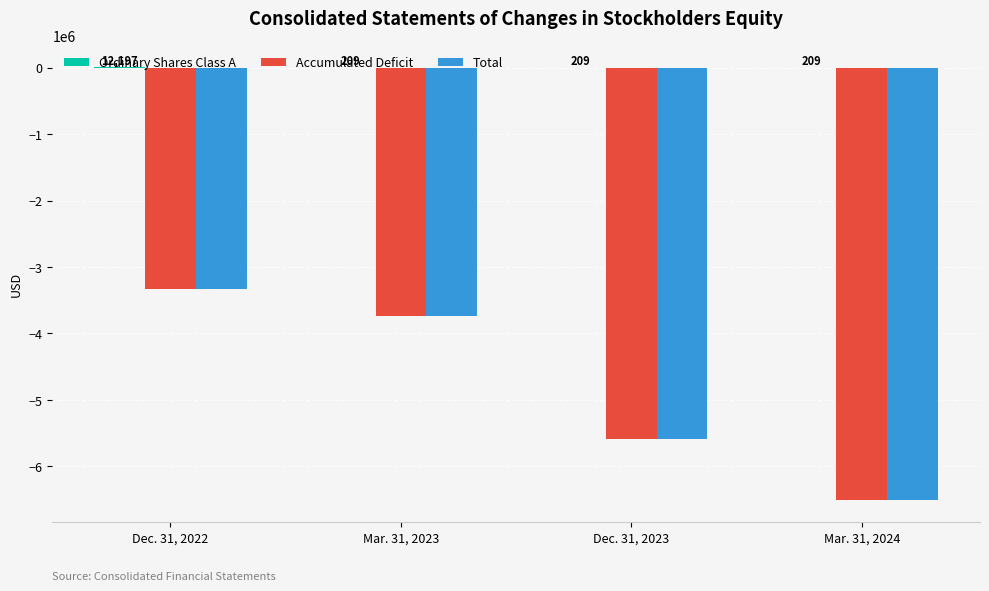

Which category has the highest value in the Accumulated Deficit series?

Dec. 31, 2022